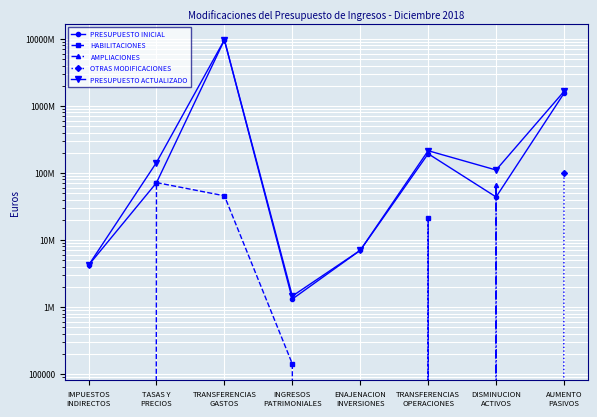

At how many categories does at least one series exceed 6440070902?

1